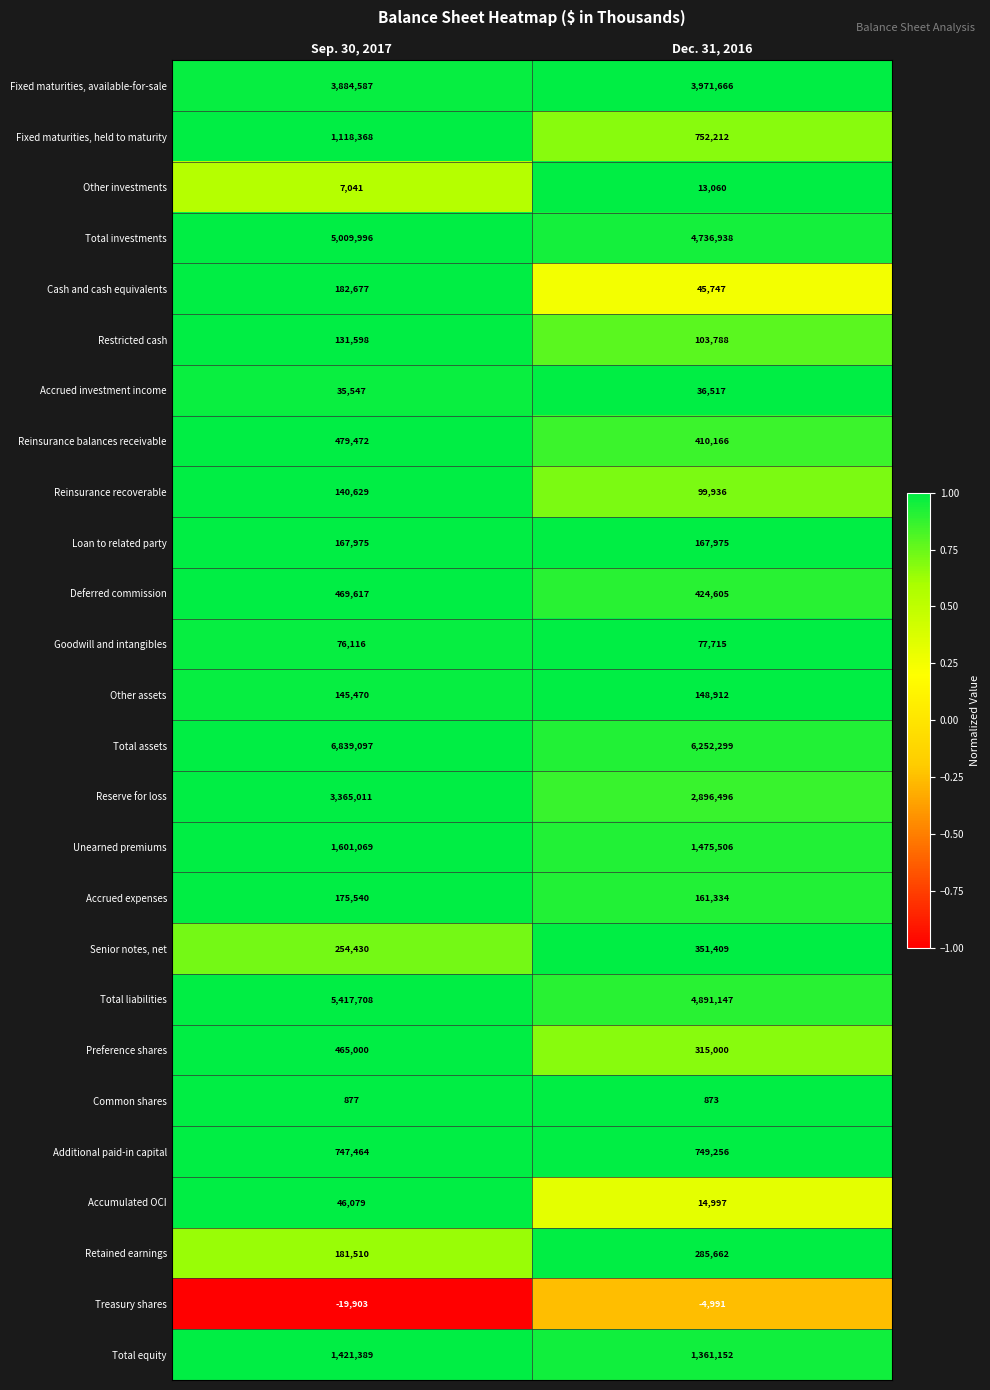

What is the difference between the highest and lowest values at Dec. 31, 2016?

6257290